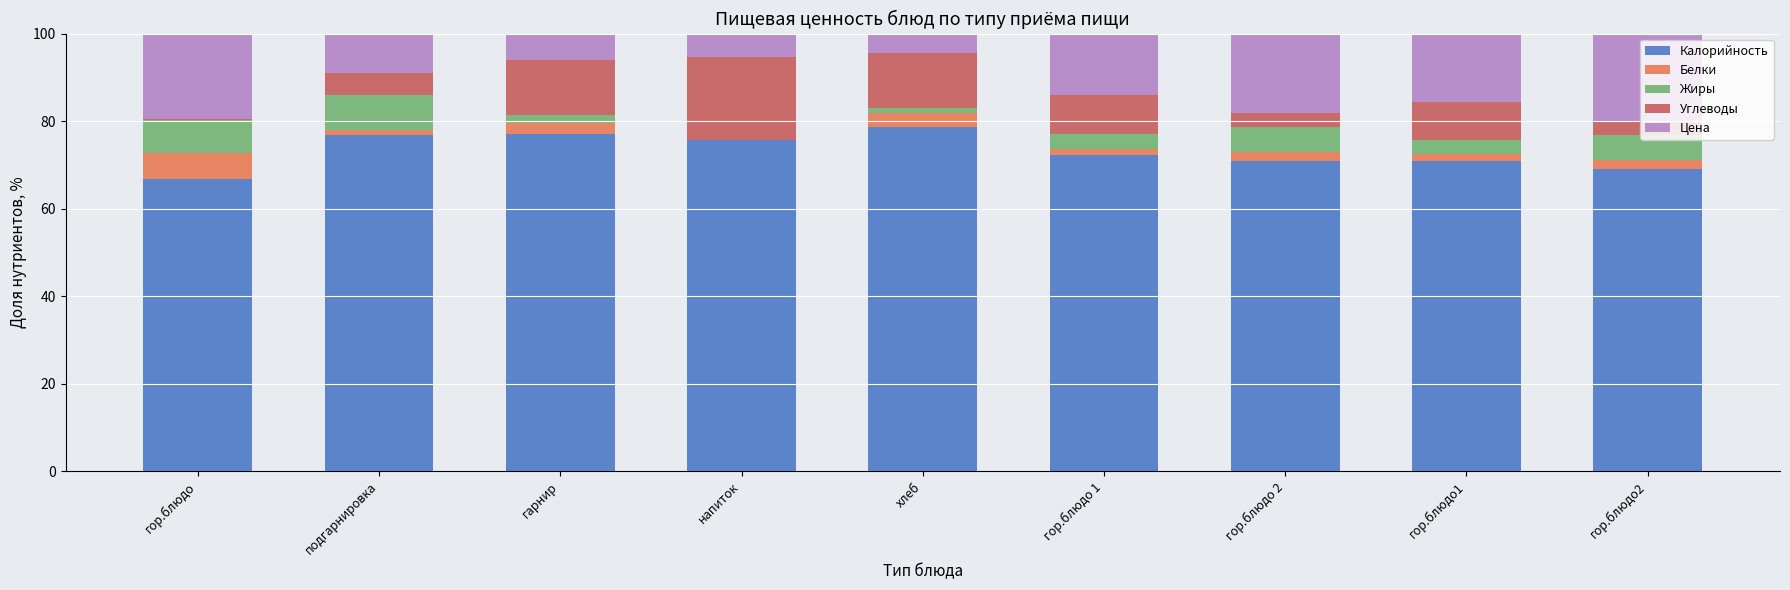

The Калорийность series shows 78.7 at хлеб. True or false?

True